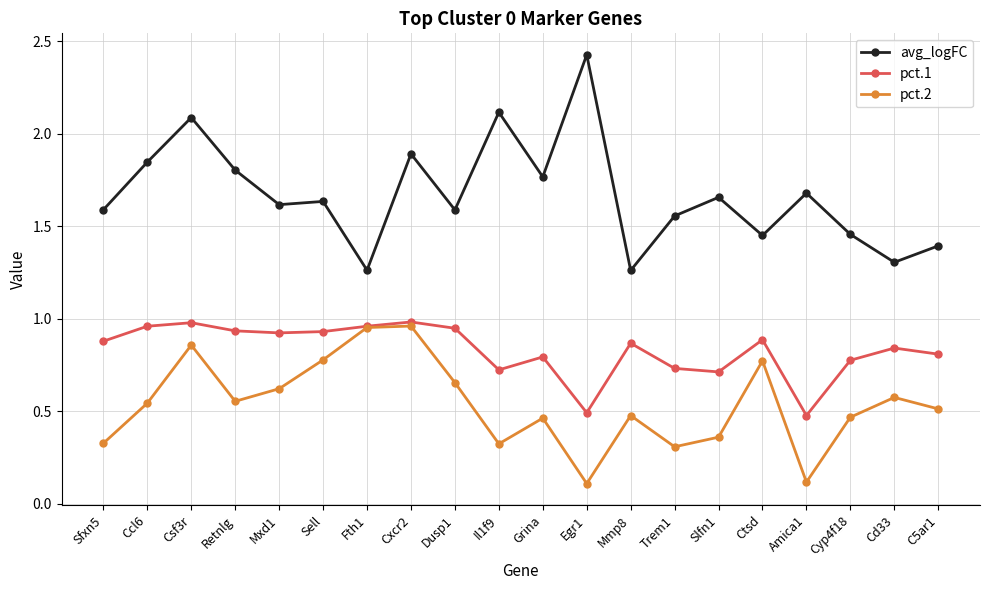

At which label does avg_logFC reach its peak?

Egr1